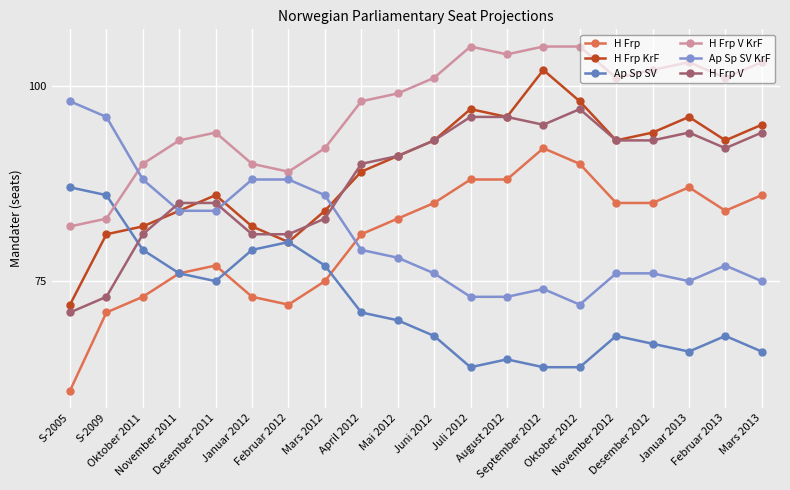

How many lines are shown in the chart?

6